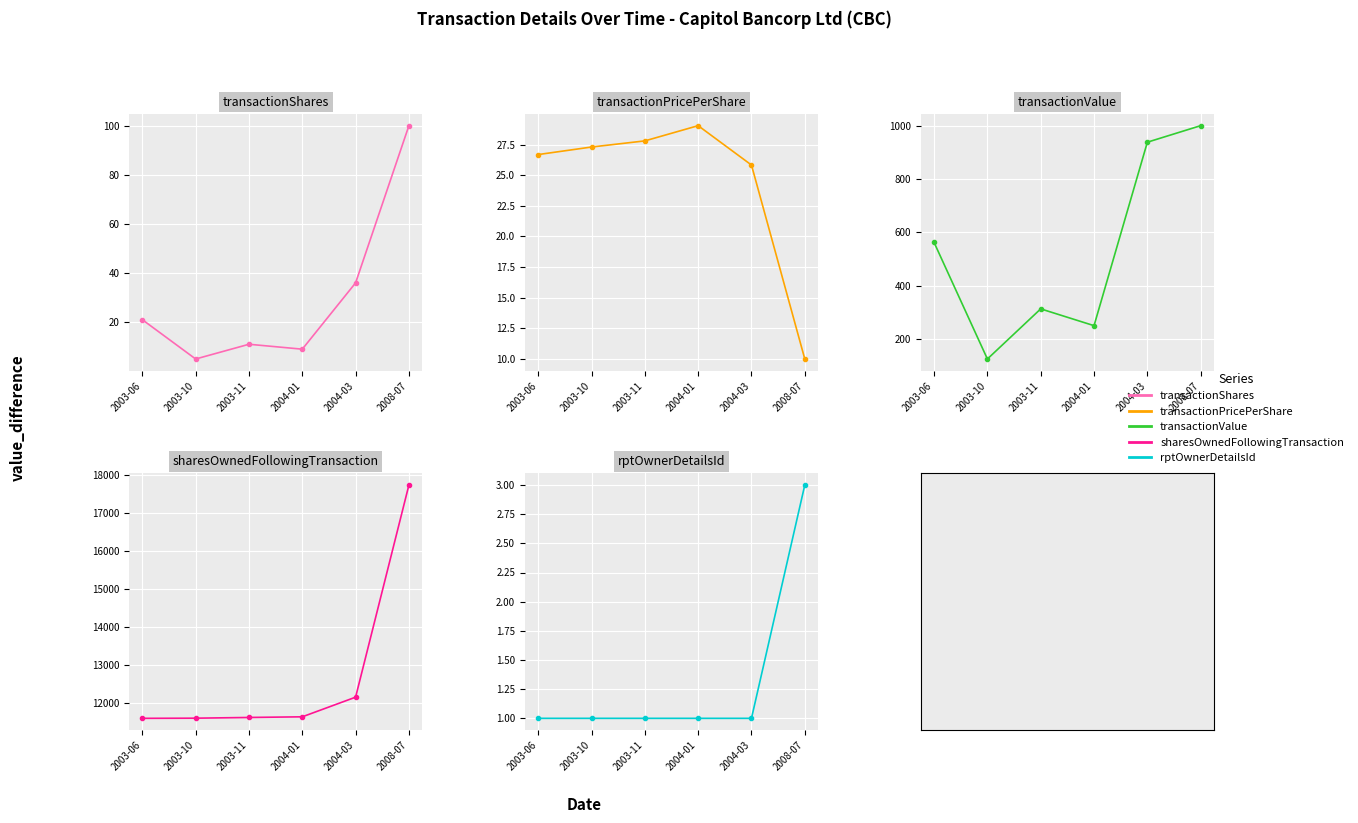

What is the difference between the maximum and minimum values in the sharesOwnedFollowingTransaction series?

6130.0